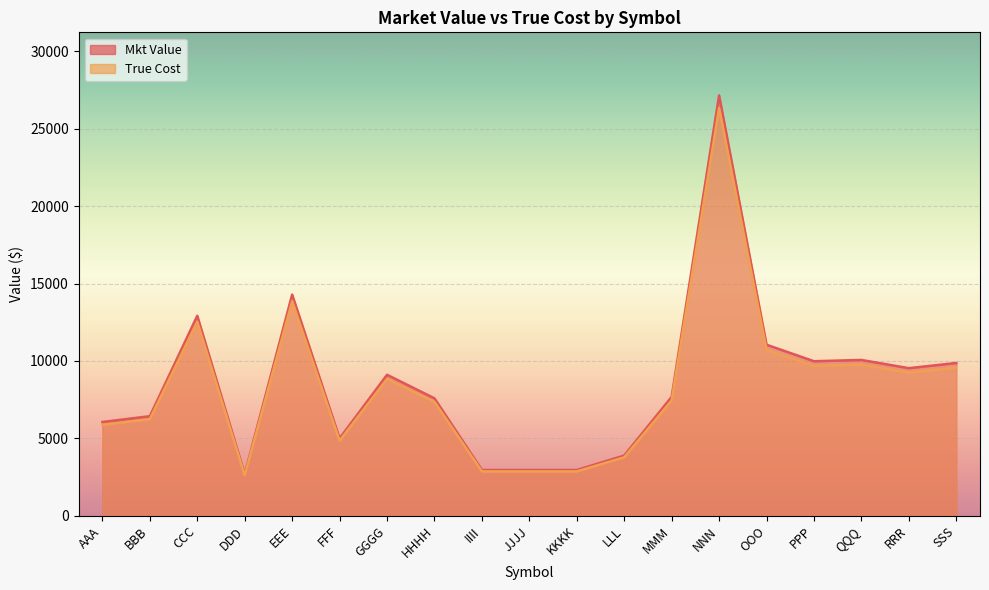

List the series in order of their peak value, lowest first.

True Cost, Mkt Value